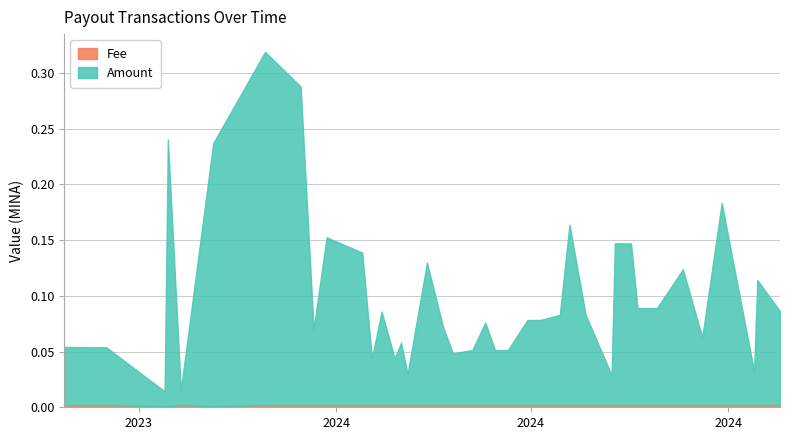

True or false: Fee has a value of 0.0 at 2024-02-23.

True